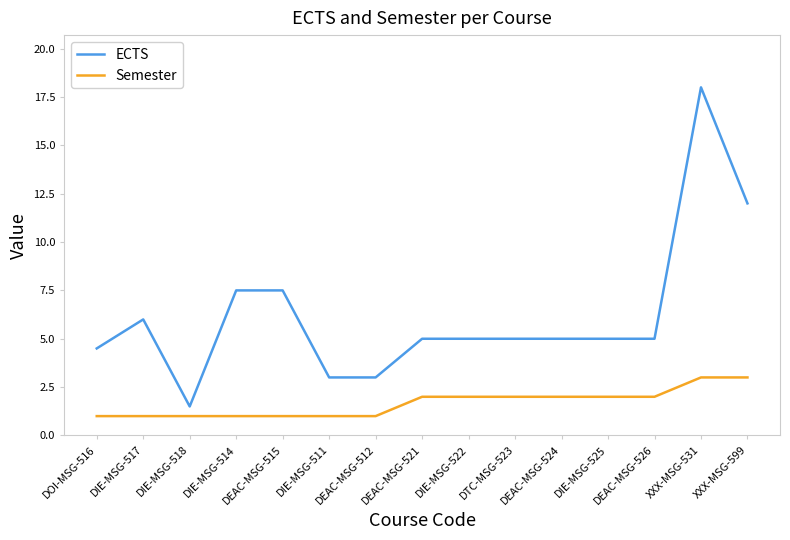

True or false: ECTS and Semester cross at least once.

False